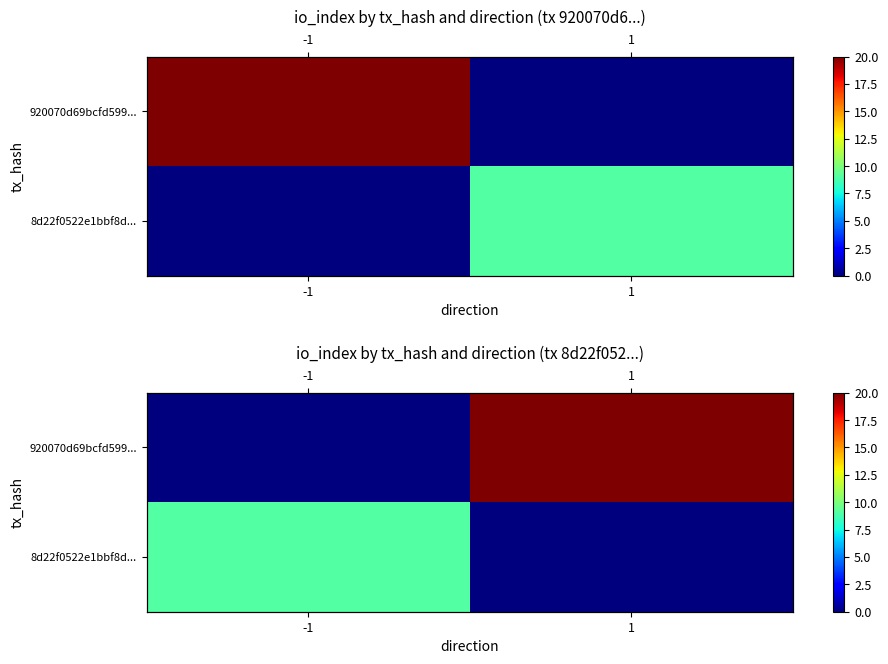

The value of 8d22f0522e1bbf8d... at -1 is 9. True or false?

True